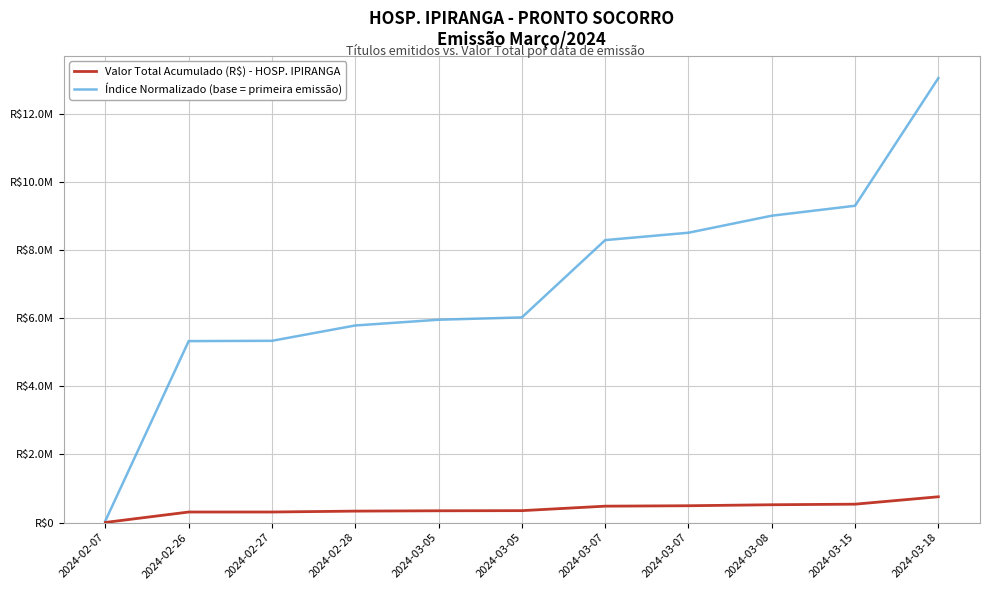

At 2024-03-18, list the series in order from largest to smallest.

Índice Normalizado (base = primeira emissão), Valor Total Acumulado (R$) - HOSP. IPIRANGA